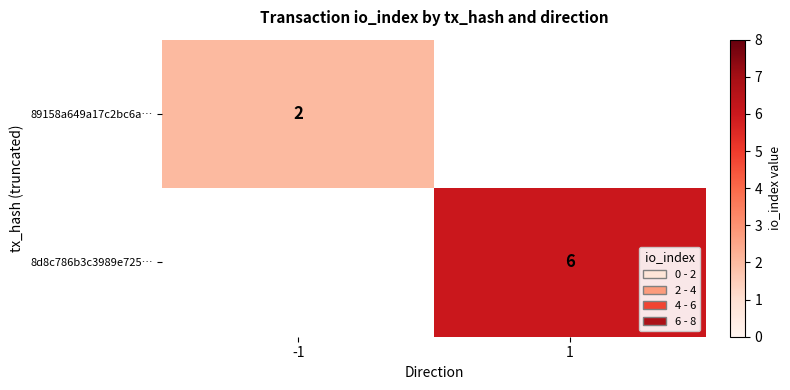

Which has a higher value, -1 or 1?

1